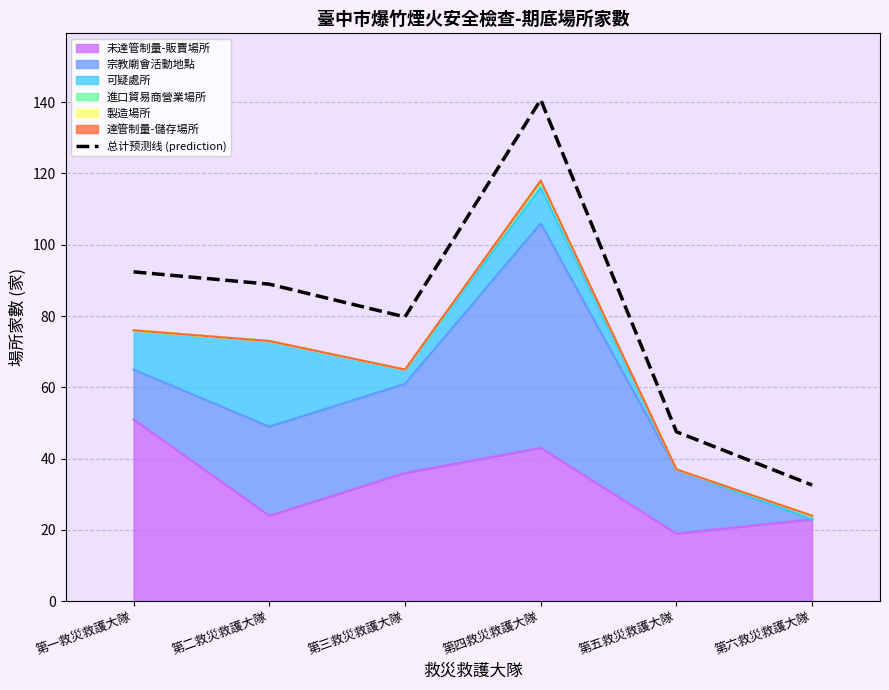

At which category does the data reach its first local valley?

第三救災救護大隊